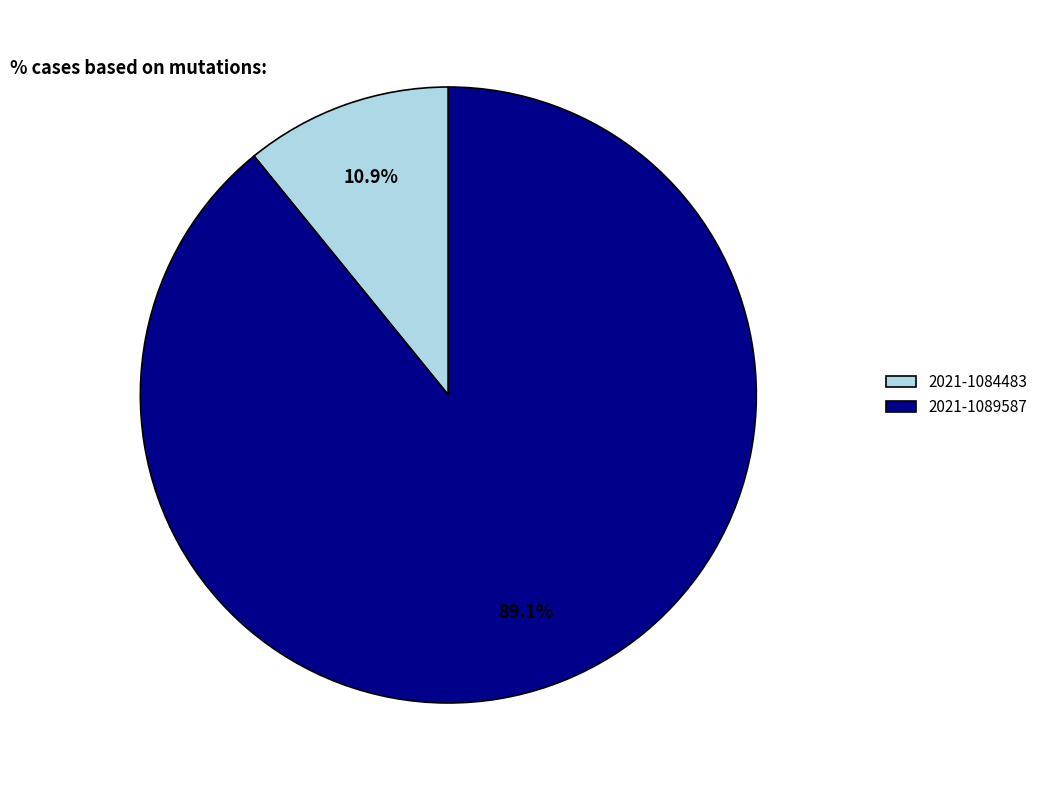

To the nearest percent, what is the combined percentage of 2021-1089587 and 2021-1084483?

100%